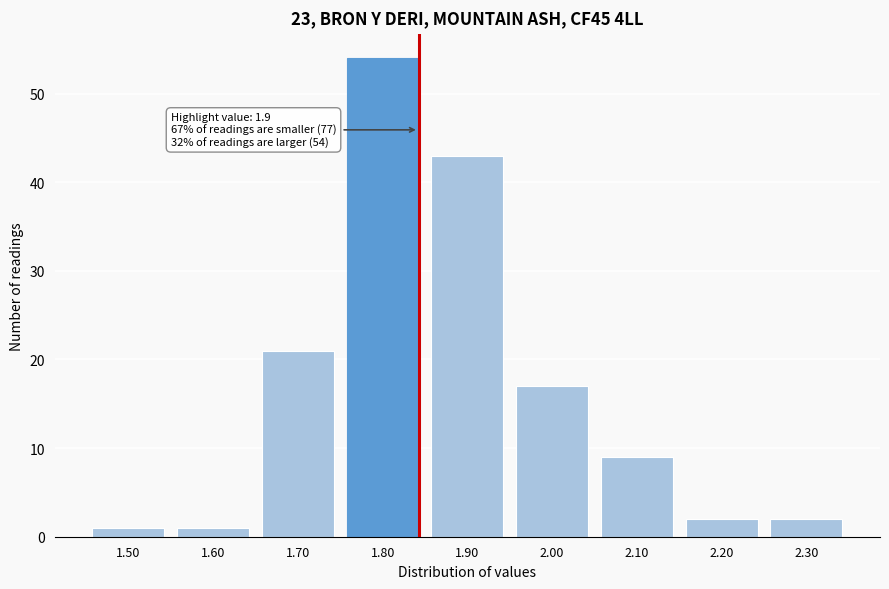

Reading left to right, list all the values displayed in this chart.

1.50=1	1.60=1	1.70=21	1.80=54	1.90=43	2.00=17	2.10=9	2.20=2	2.30=2